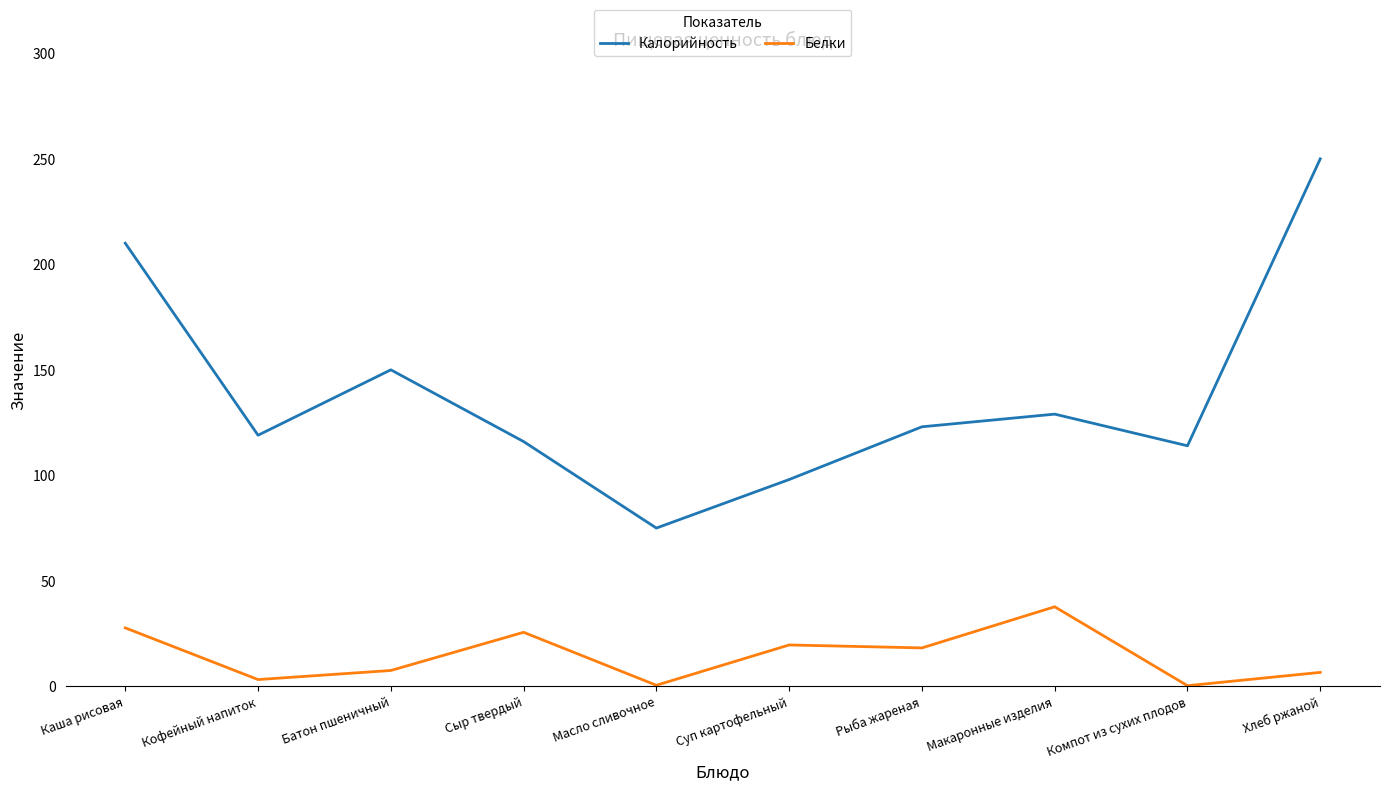

Is this an area chart (filled region under the line)?

No